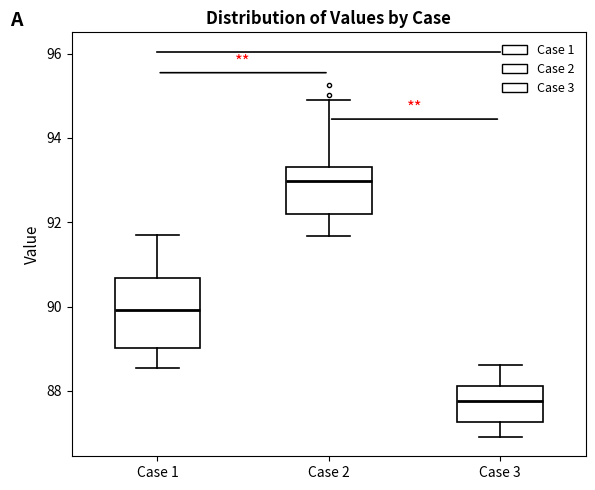

Reading left to right, read every box against the y-axis: the position of its median line, the range the box covers, and the ends of its whiskers. The values are not printed on the chart, so give them approximately, as read against the axis.

Case 1: median 90.0, box 89.0 to 90.6, whiskers 88.6 to 91.8
Case 2: median 93.0, box 92.2 to 93.4, whiskers 91.6 to 94.8
Case 3: median 87.8, box 87.2 to 88.2, whiskers 87.0 to 88.6